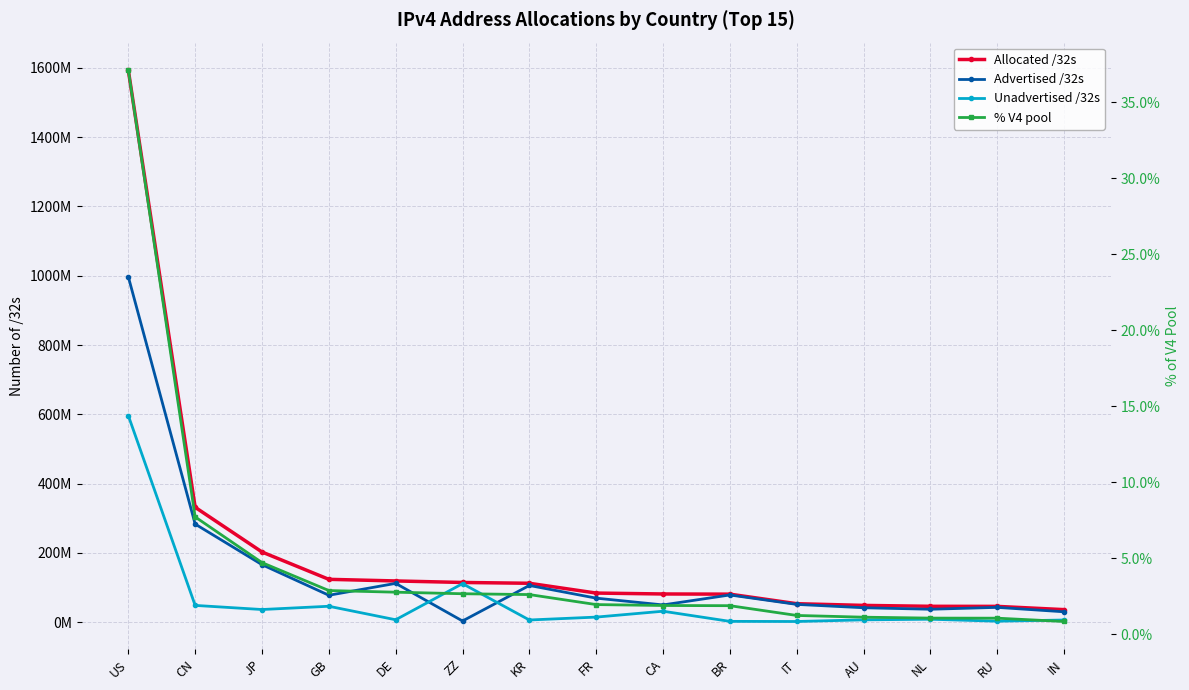

The value of % V4 pool at GB is 4.5. True or false?

False